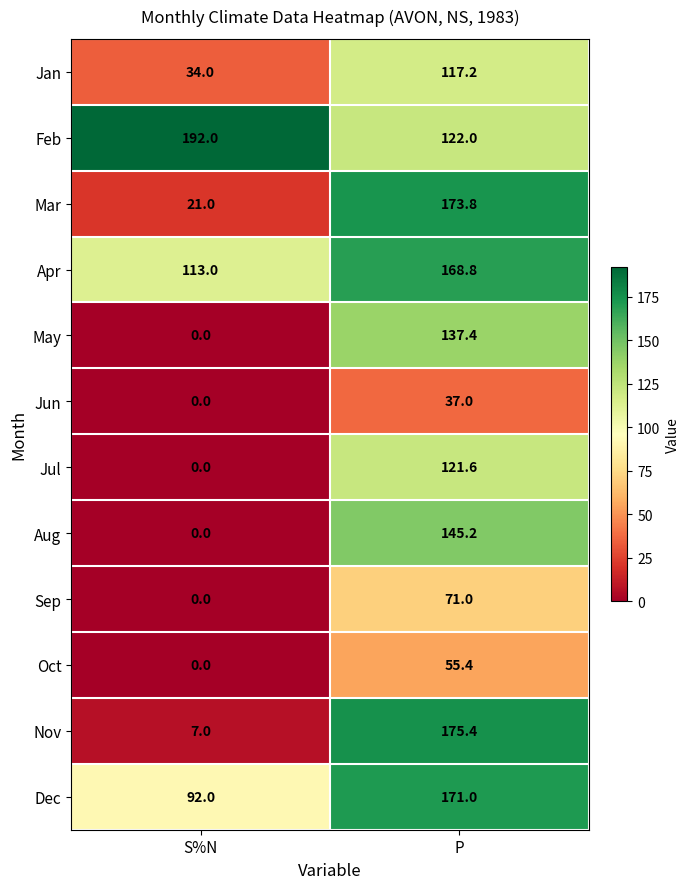

Reading left to right, transcribe all the data shown in this chart.

Jan: 34.0	117.2
Feb: 192.0	122.0
Mar: 21.0	173.8
Apr: 113.0	168.8
May: 0.0	137.4
Jun: 0.0	37.0
Jul: 0.0	121.6
Aug: 0.0	145.2
Sep: 0.0	71.0
Oct: 0.0	55.4
Nov: 7.0	175.4
Dec: 92.0	171.0